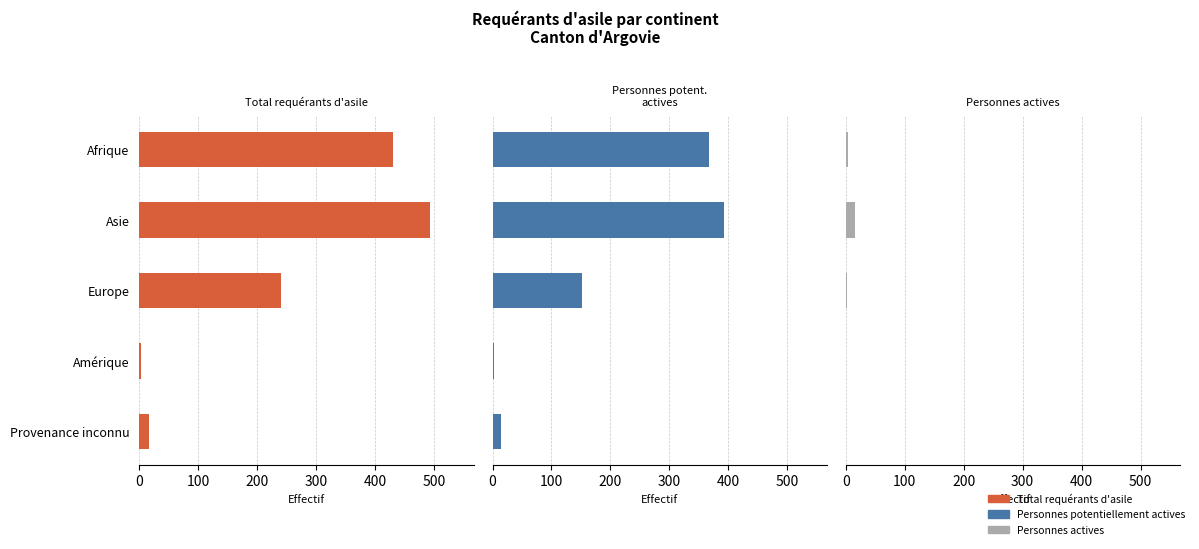

Rank the series at Europe from lowest to highest value.

Personnes actives, Personnes potentiellement actives, Total requérants d'asile